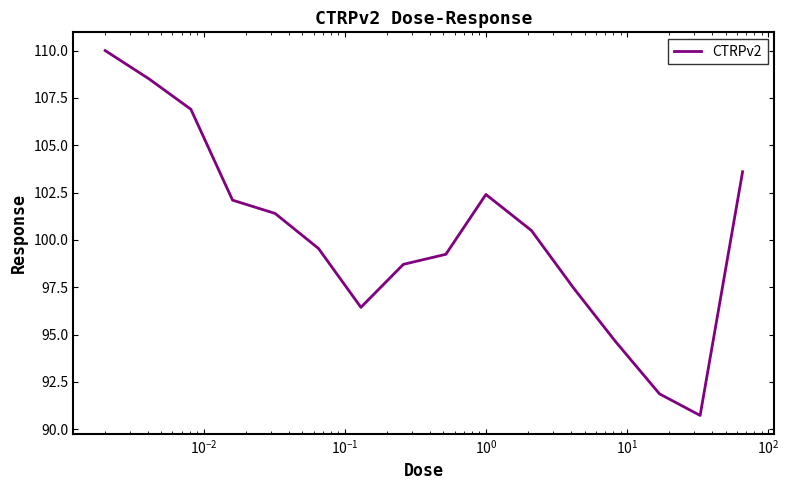

What is the minimum value shown in the chart?

90.7